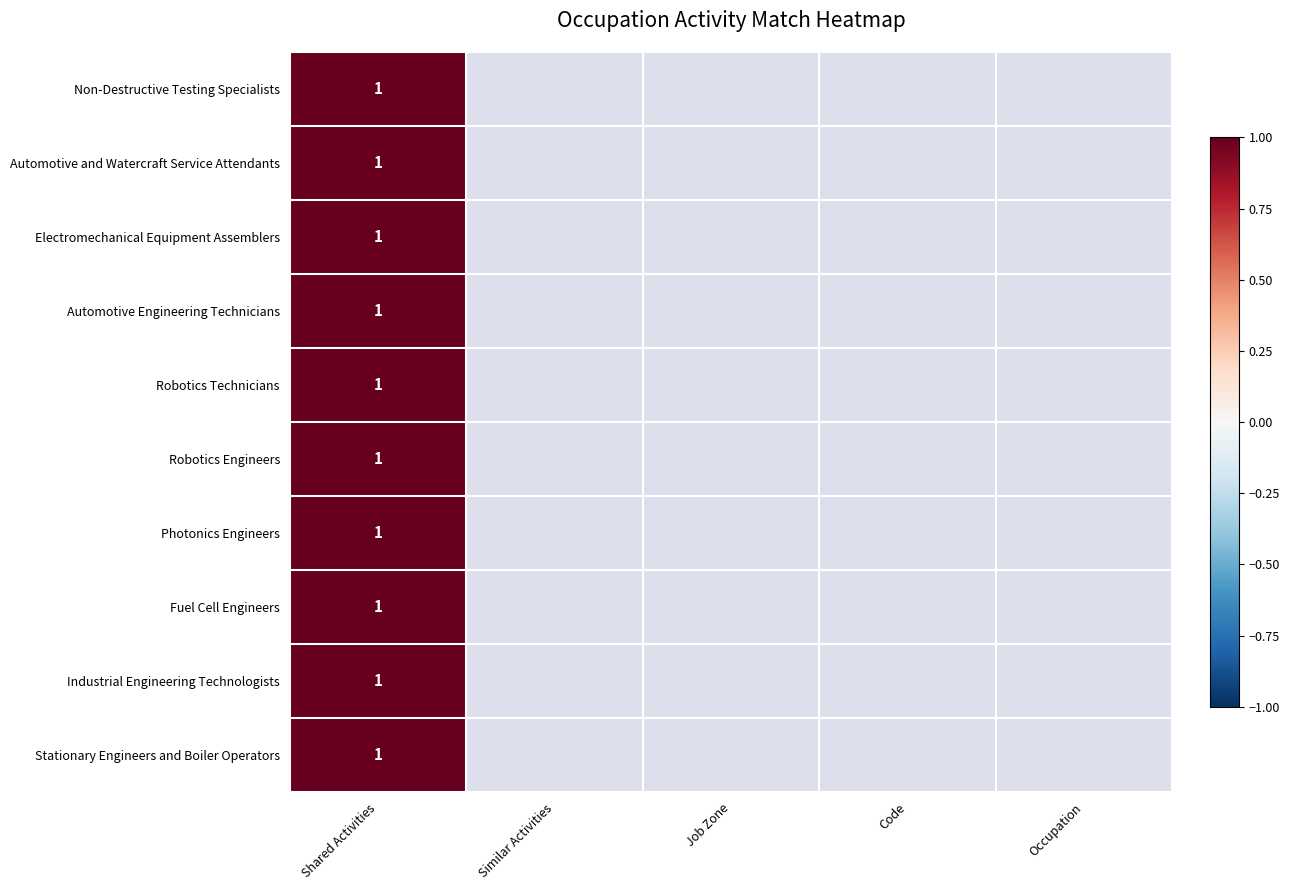

Which category has the highest value in the Robotics Technicians series?

Shared Activities